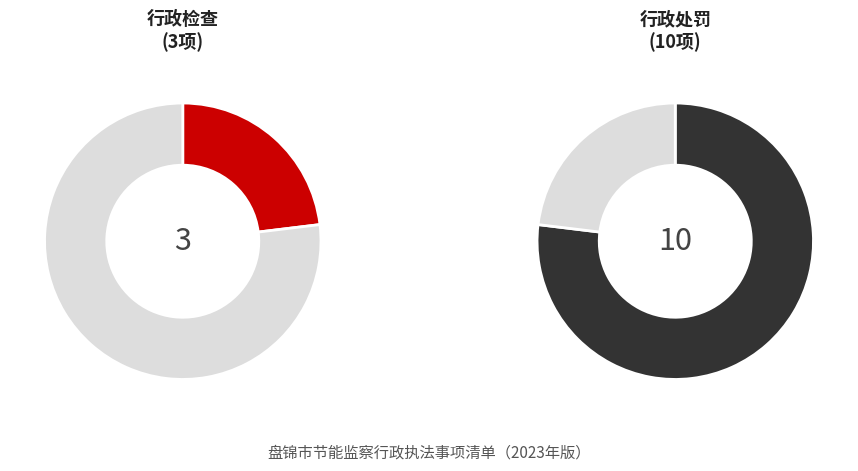

What is the ratio of the value at 行政处罚 to the value at 行政检查?

3.3